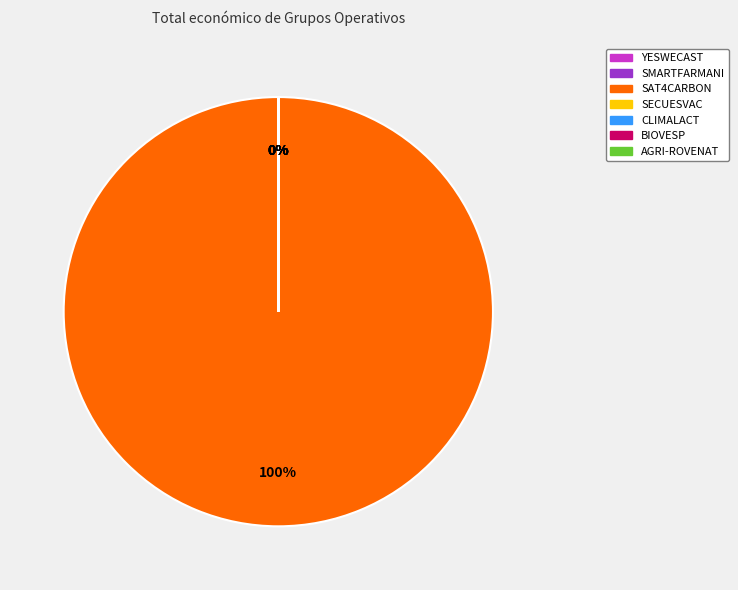

What is the ratio of the value at SAT4CARBON to the value at BIOVESP?

97741.4